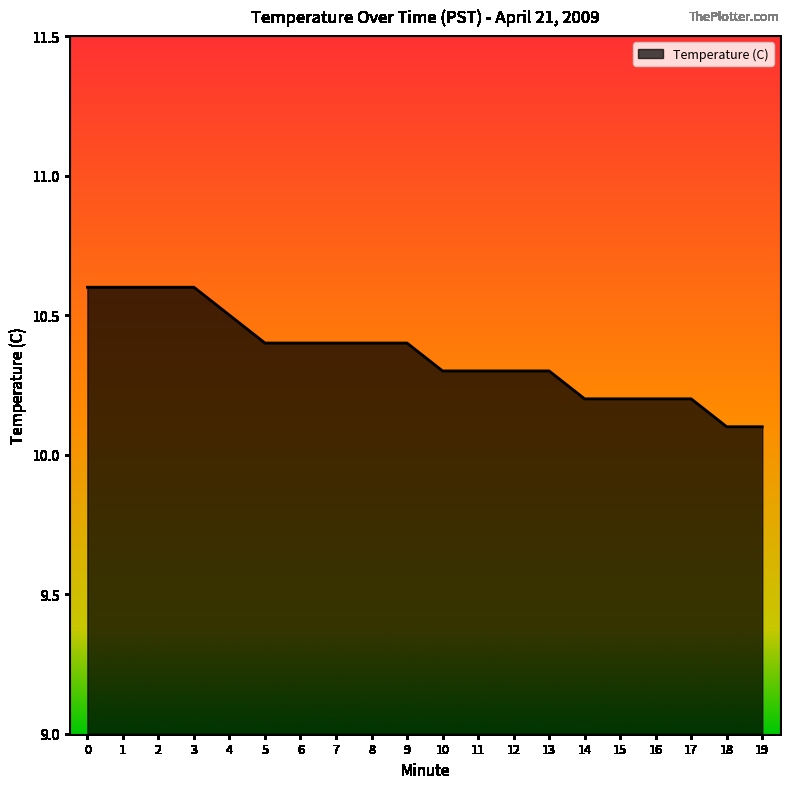

Reading right to left, transcribe all the data shown in this chart.

10.1	10.1	10.2	10.2	10.2	10.2	10.3	10.3	10.3	10.3	10.4	10.4	10.4	10.4	10.4	10.5	10.6	10.6	10.6	10.6